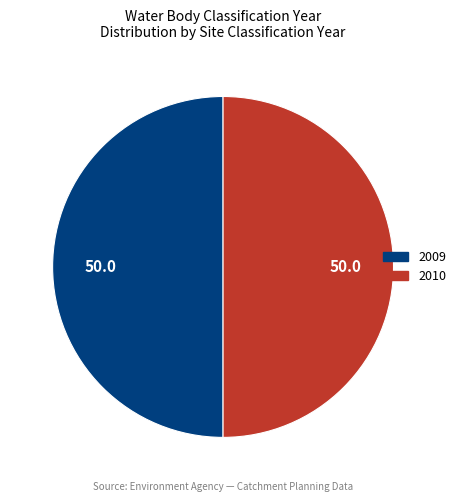

True or false: 2010 accounts for 50% of the total.

True